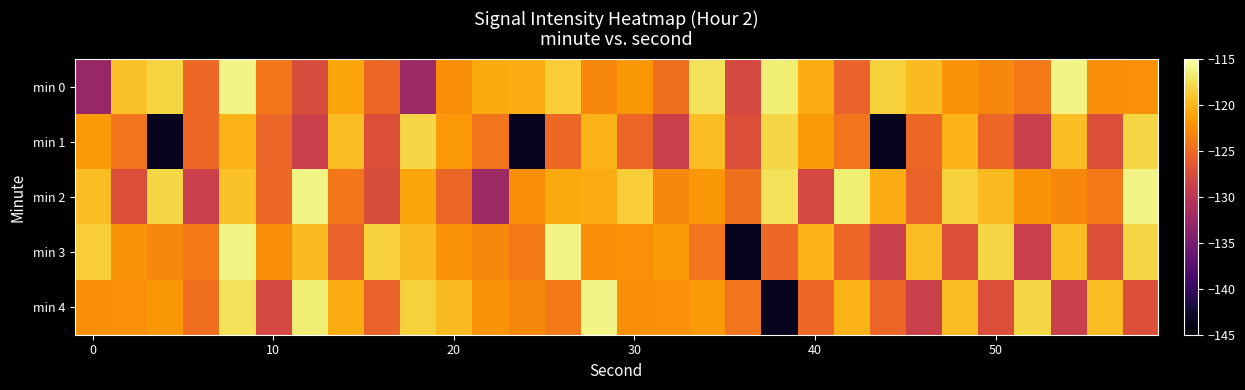

How many series are shown in this chart?

5